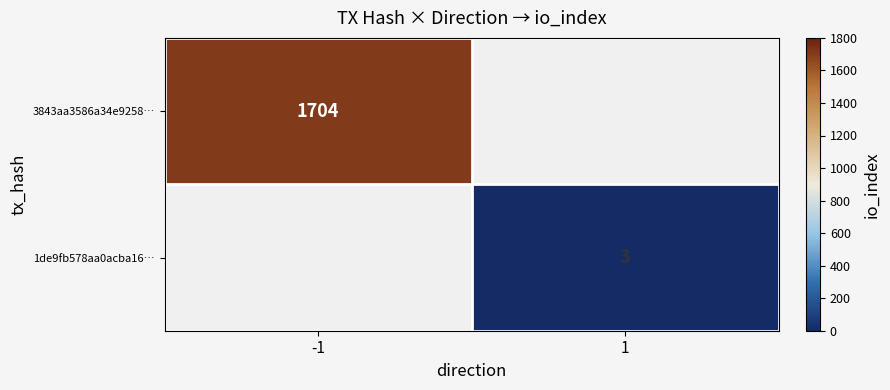

The 1de9fb578aa0acba16… series shows 1 at 1. True or false?

False